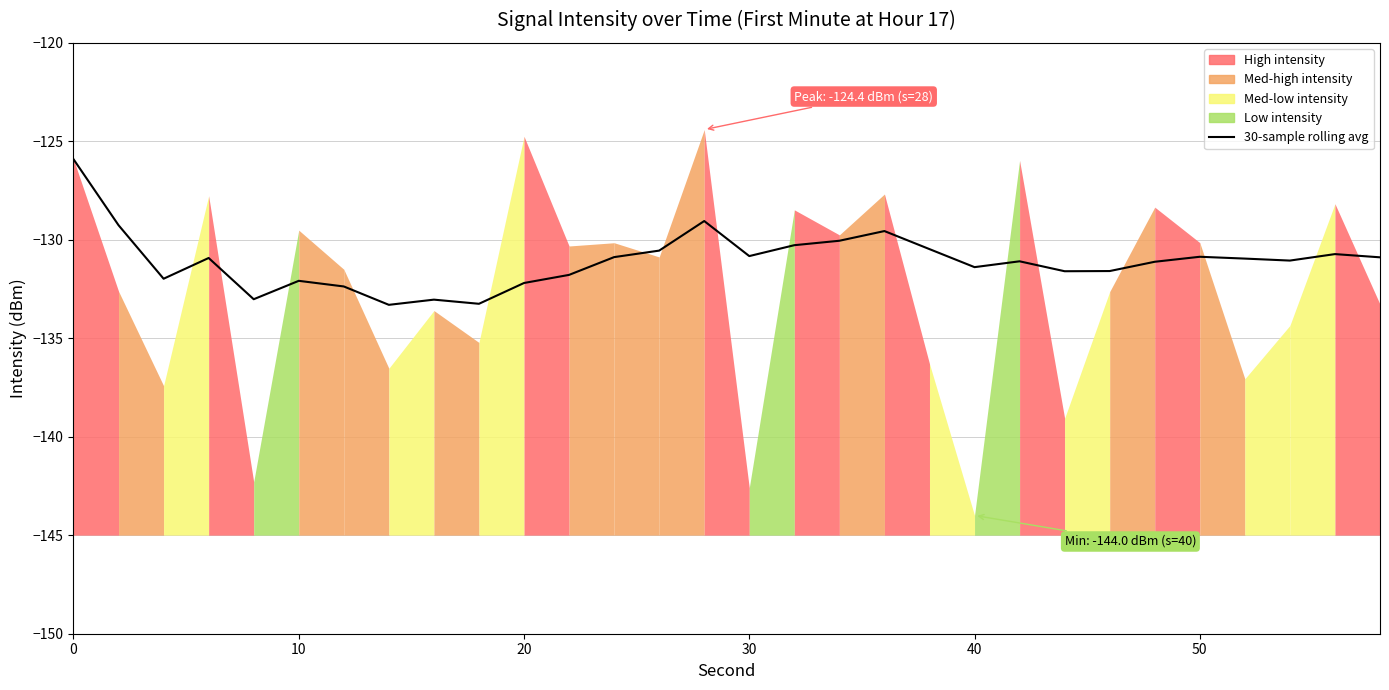

True or false: 30-sample rolling avg has a value of -52.2 at 20.

False